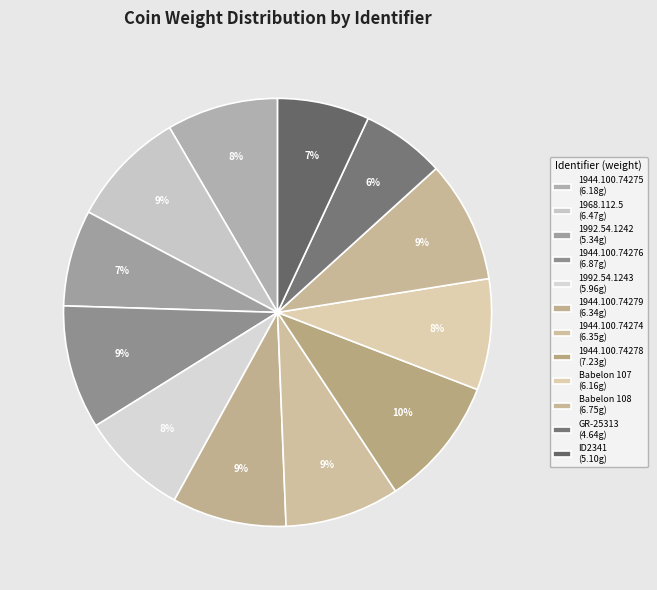

Count the number of slices in the pie.

12